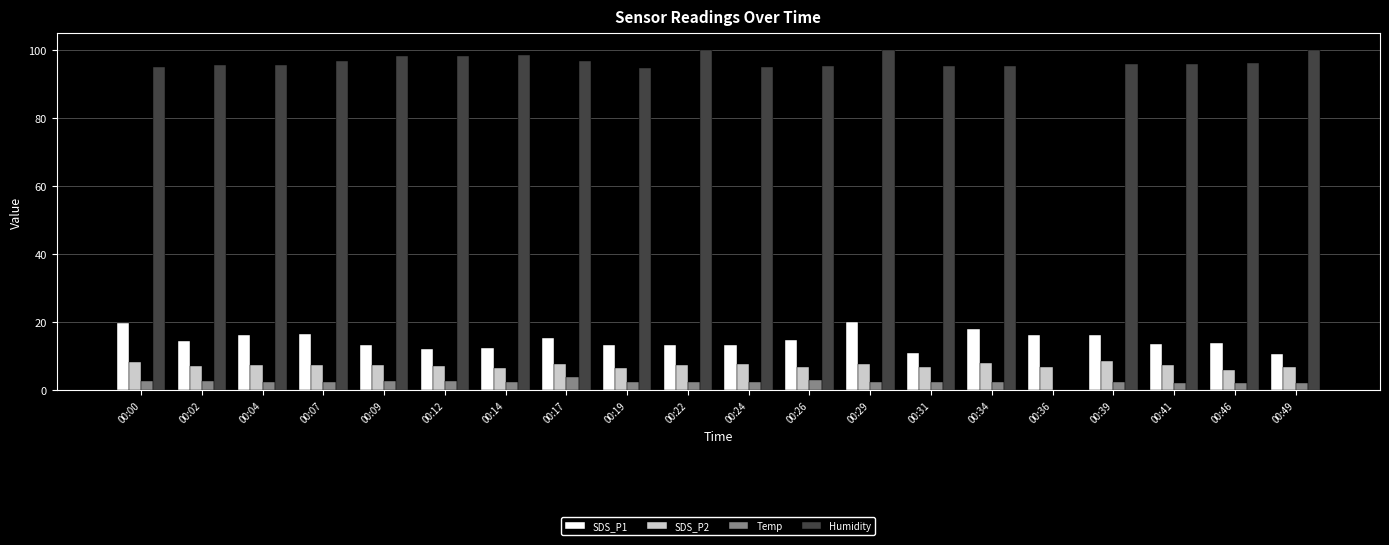

What are all the series names shown in the legend?

SDS_P1, SDS_P2, Temp, Humidity